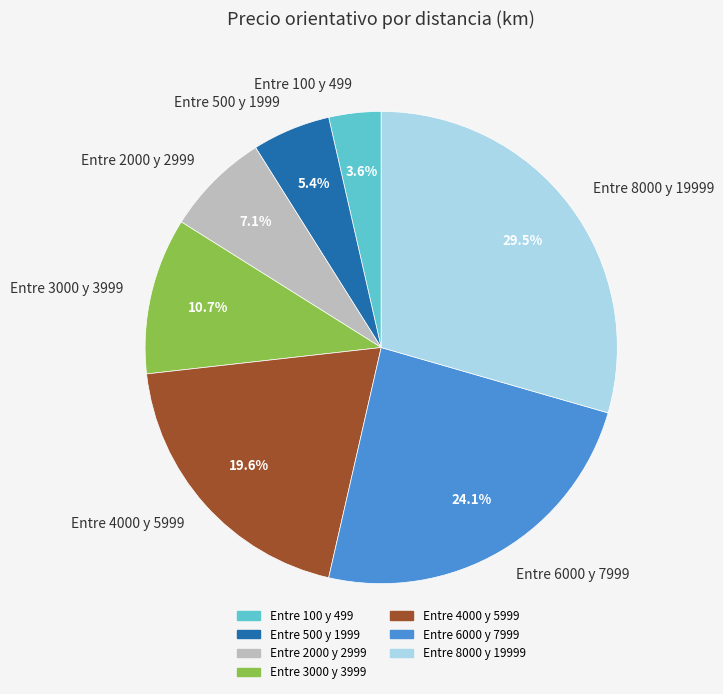

To the nearest percent, what percentage of the pie is Entre 500 y 1999?

5%